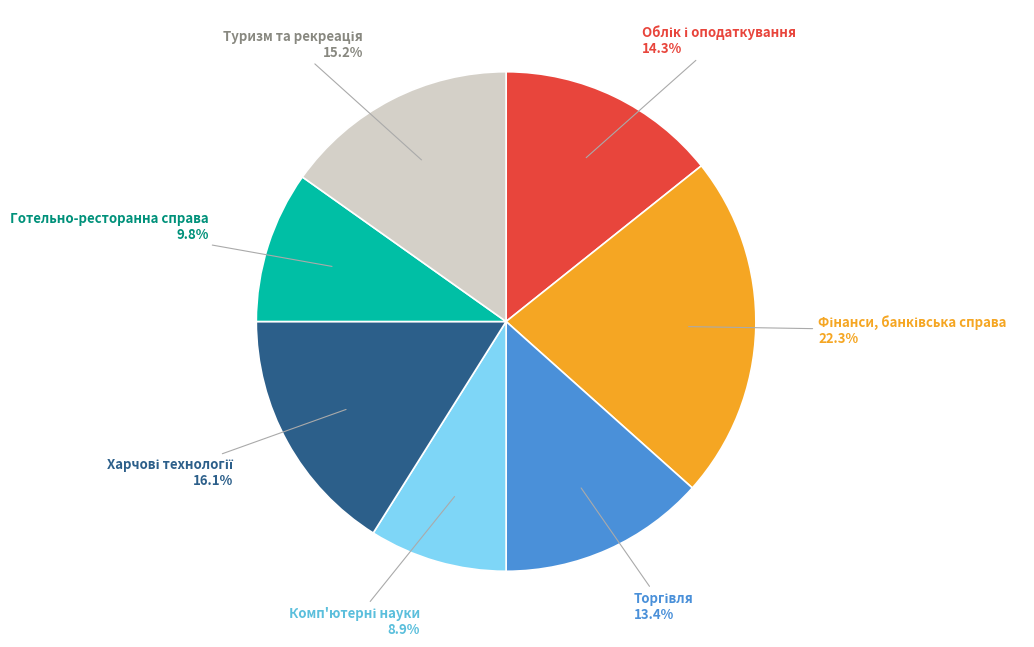

What percentage is NOT represented by Готельно-ресторанна справа?

90.2%